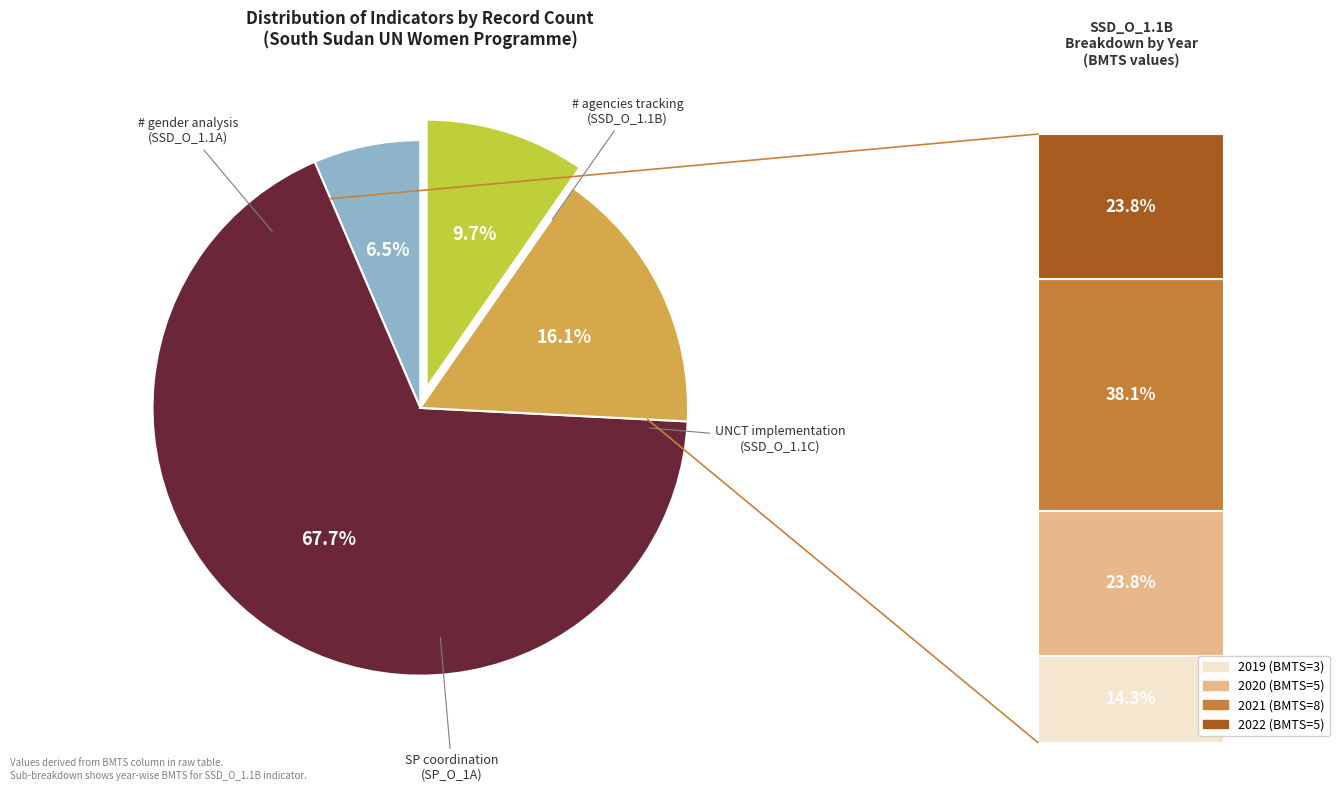

What percentage is NOT represented by SSD_O_1.1C?

83.9%